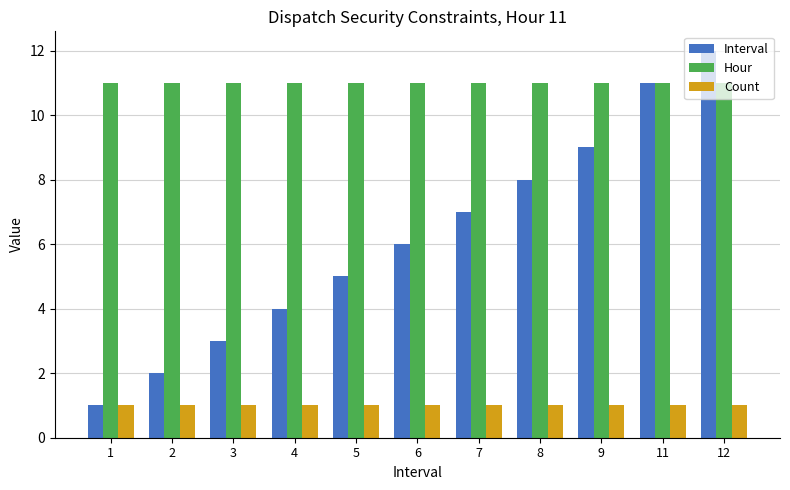

Which category has the highest value across all series?

12